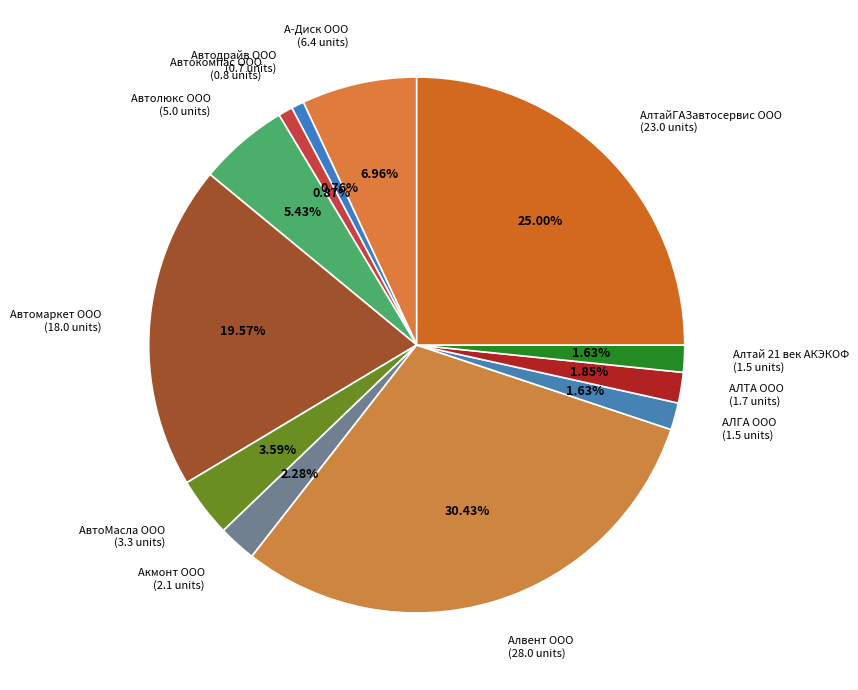

What percentage is NOT represented by Автодрайв ООО?

99.2%